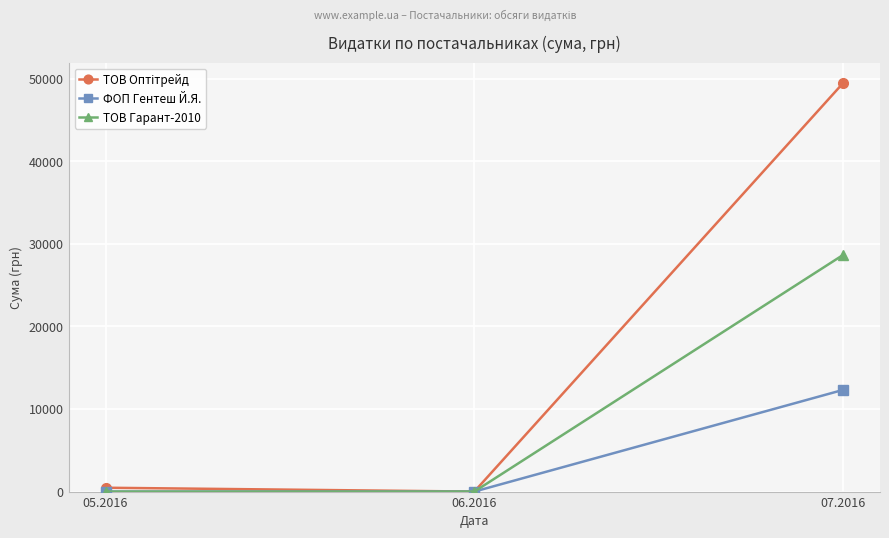

What is the label of the 2nd point from the right?

06.2016